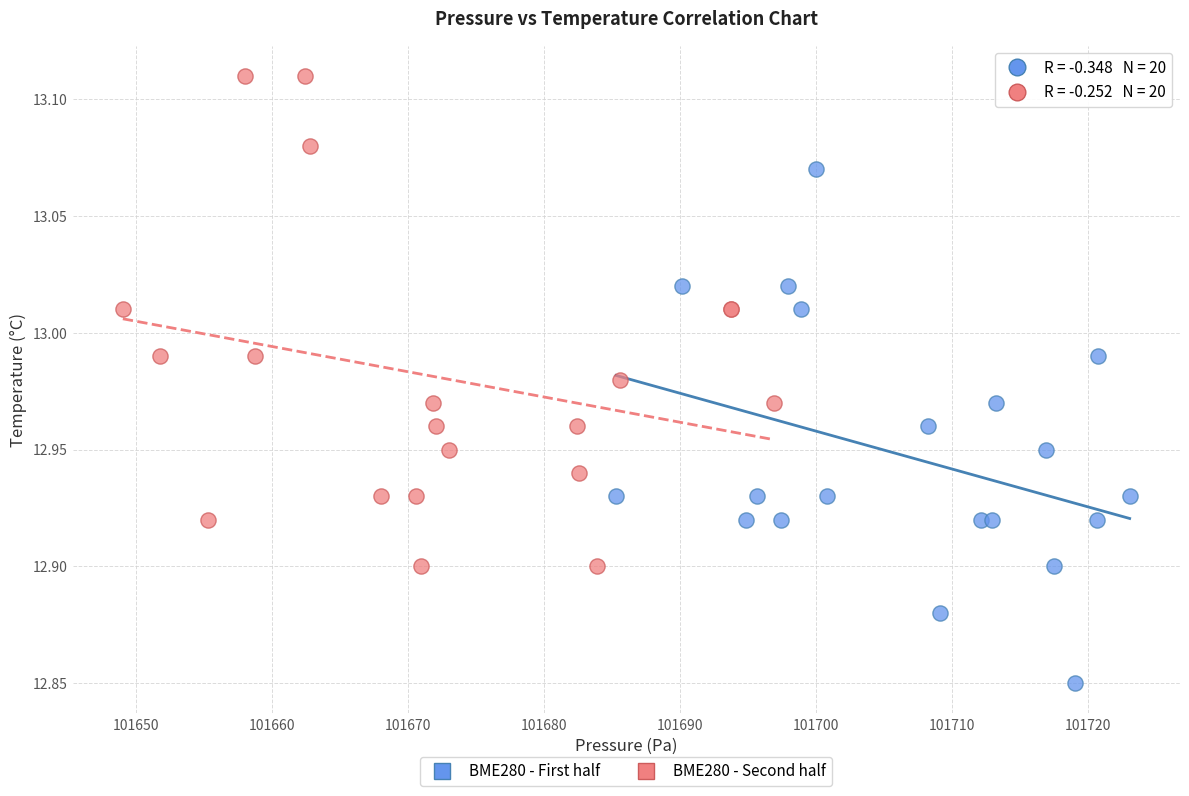

What are all the series names shown in the legend?

BME280 - First half, BME280 - Second half